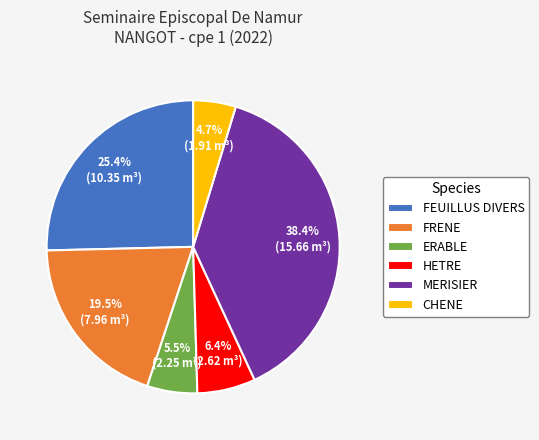

What percentage is NOT represented by MERISIER?

61.6%